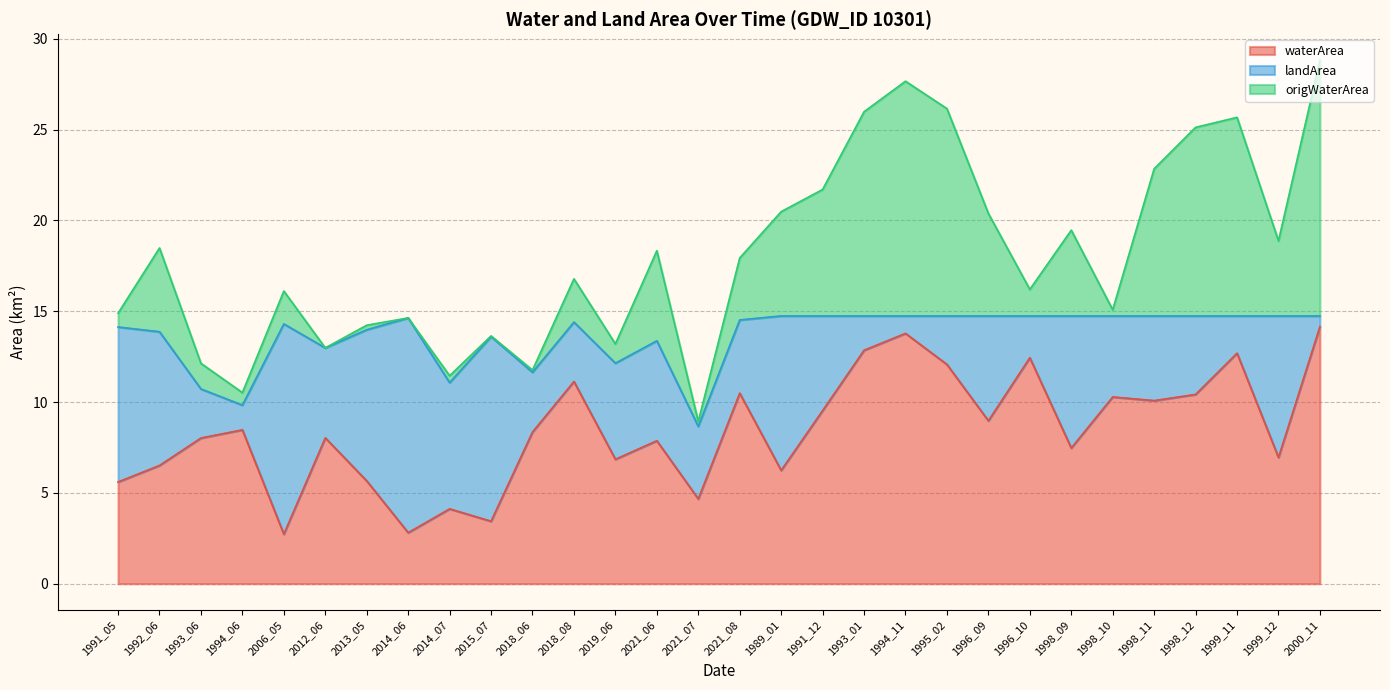

True or false: waterArea has more than 1 points higher than both neighbors.

True